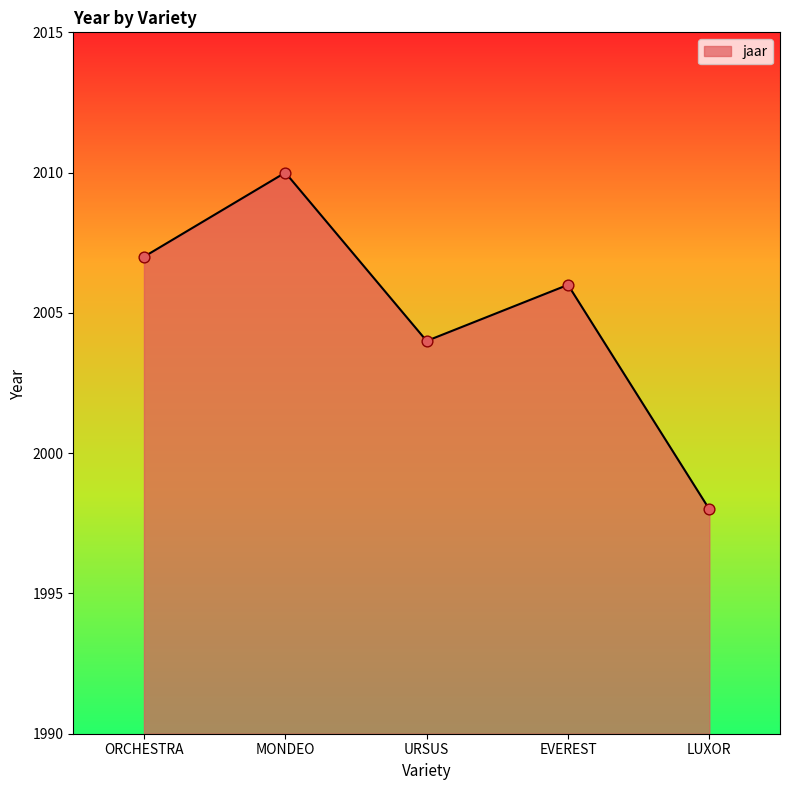

Which has a higher value, MONDEO or EVEREST?

MONDEO